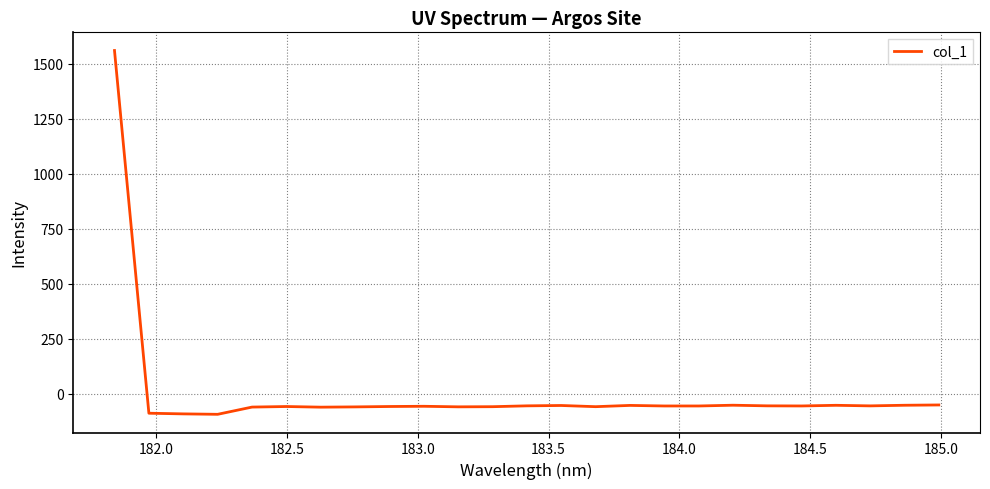

What is the difference between the maximum and minimum values?

1655.4